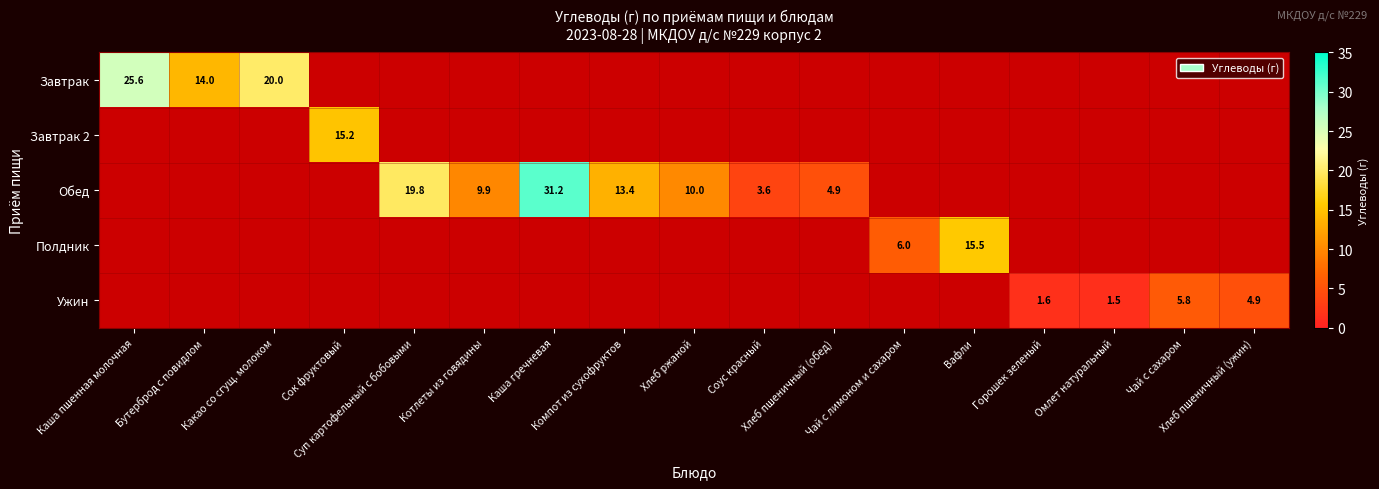

Is the value of Ужин at Сок фруктовый greater than the value of Завтрак 2 at Суп картофельный с бобовыми?

No